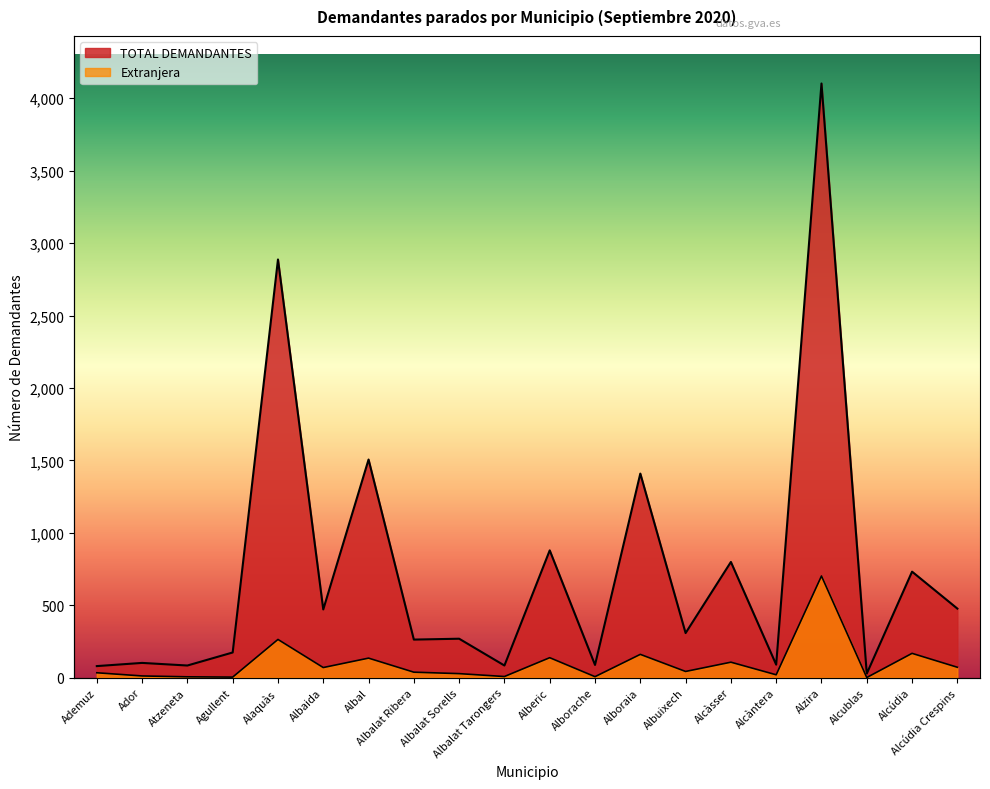

What is the value of the TOTAL DEMANDANTES point at the 1st from the left?

80